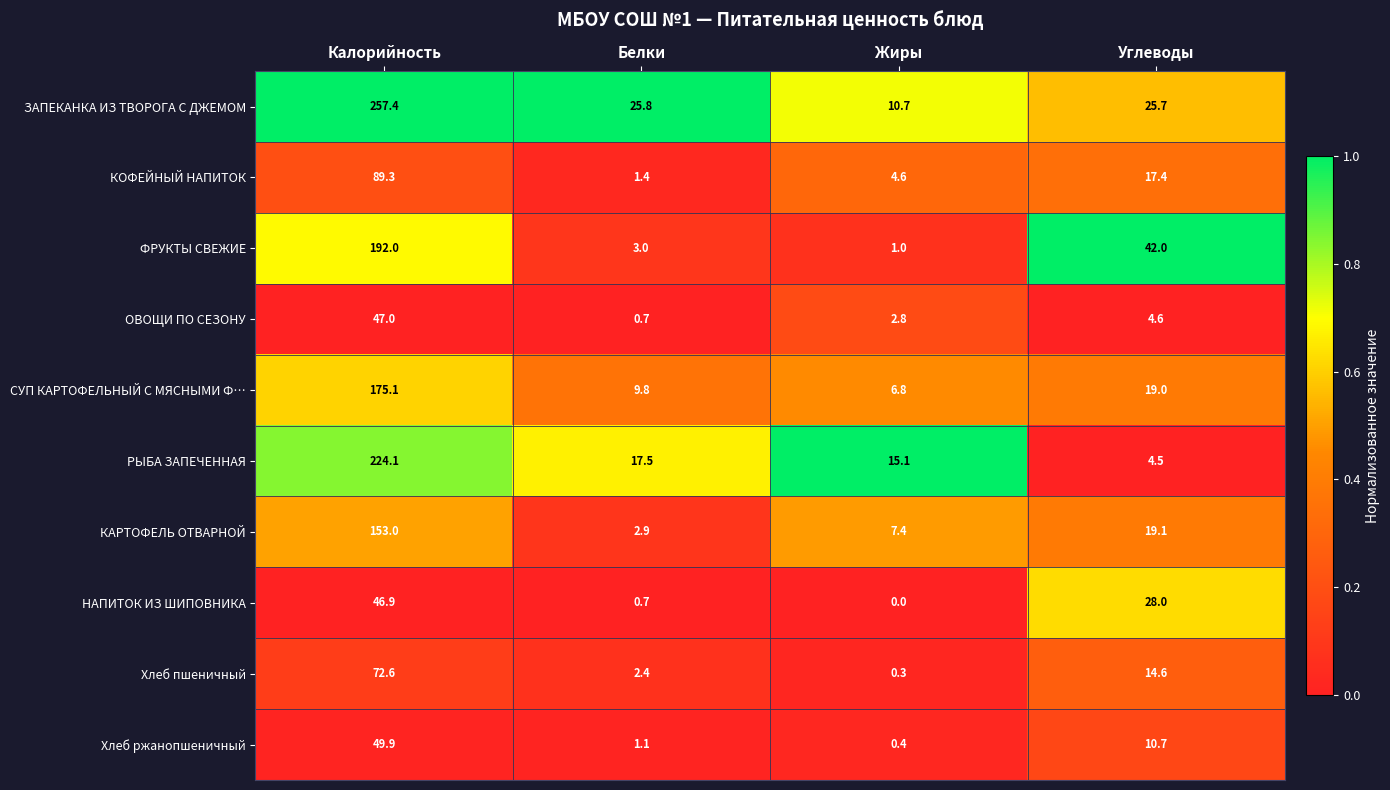

How many distinct data groups are displayed?

10